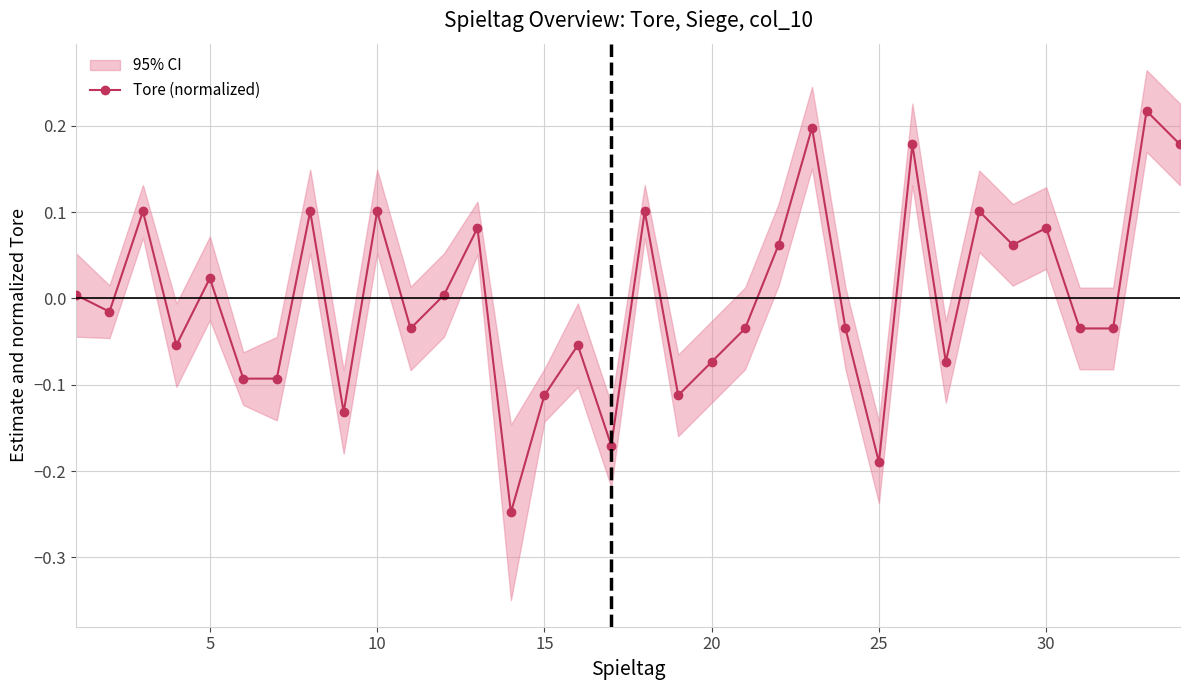

How many values are below zero?

18